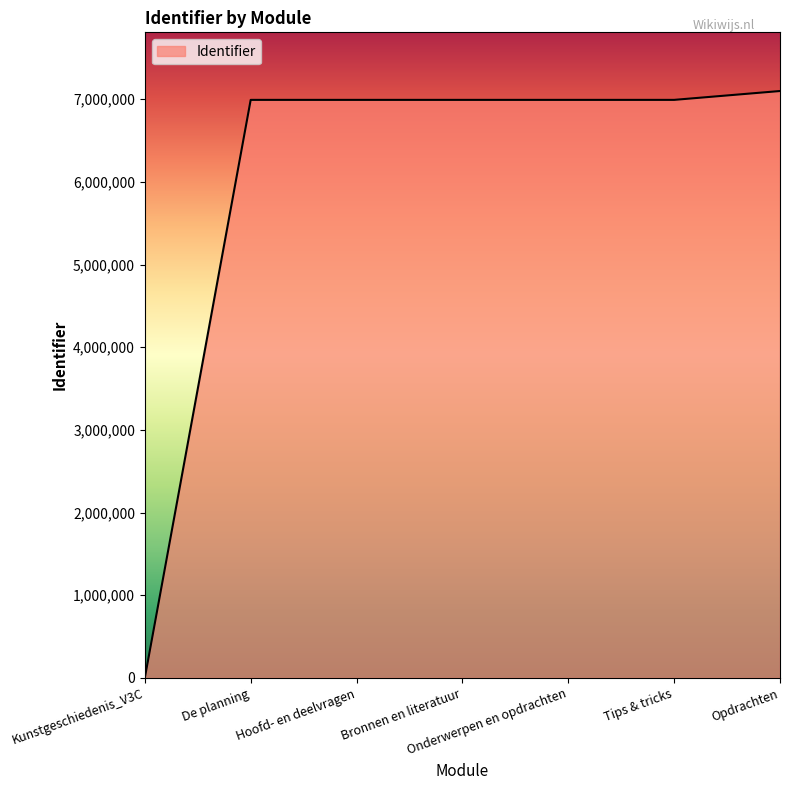

Which category has the lowest value across all series?

Kunstgeschiedenis_V3C